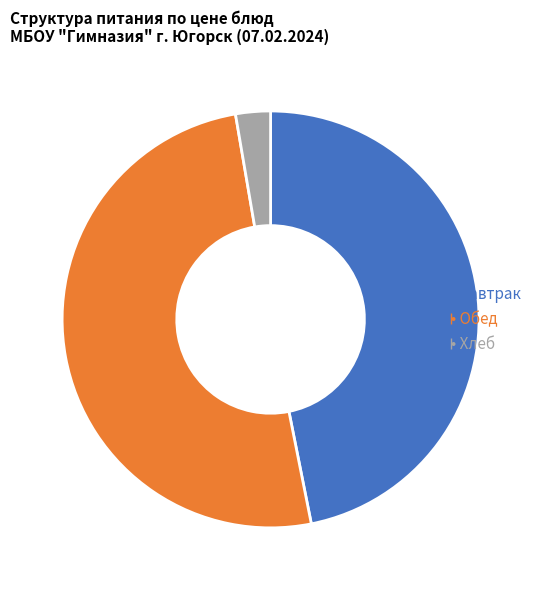

Does any single category account for the majority?

Yes